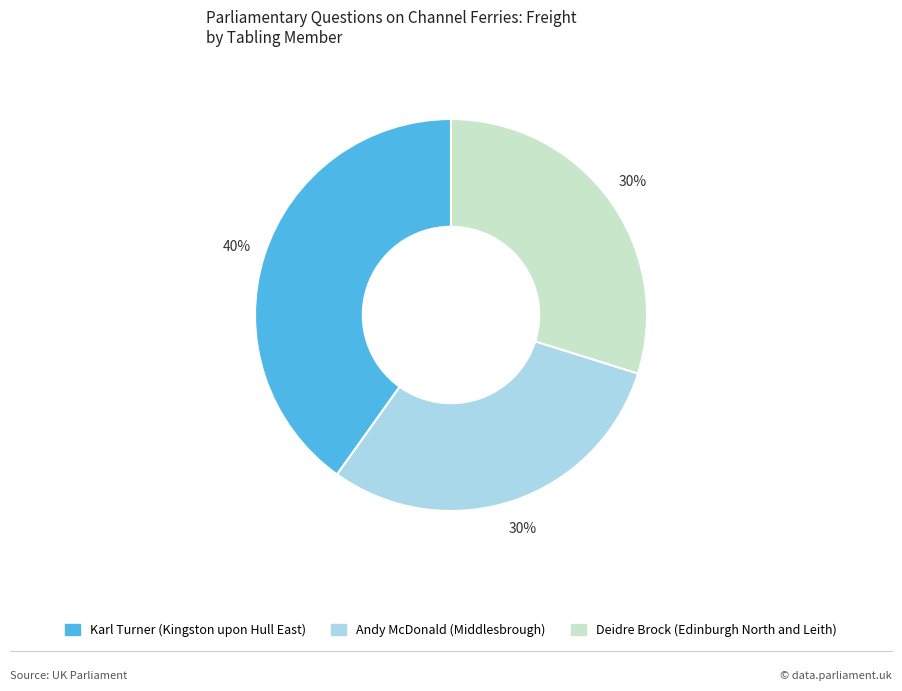

To the nearest percent, what is the combined percentage of Karl Turner (Kingston upon Hull East) and Deidre Brock (Edinburgh North and Leith)?

70%